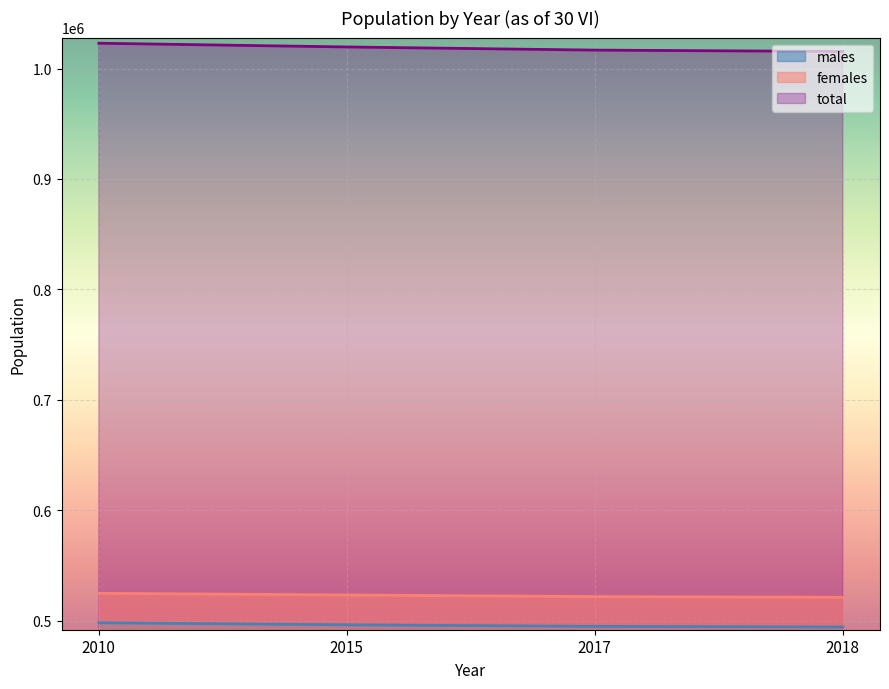

True or false: females and total intersect in this chart.

False